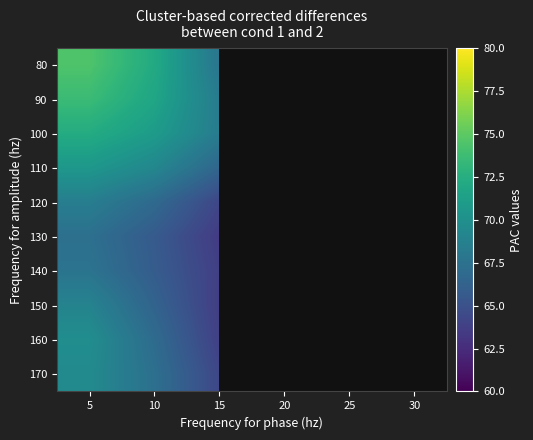

At which category does the chart reach its minimum across all series?

30